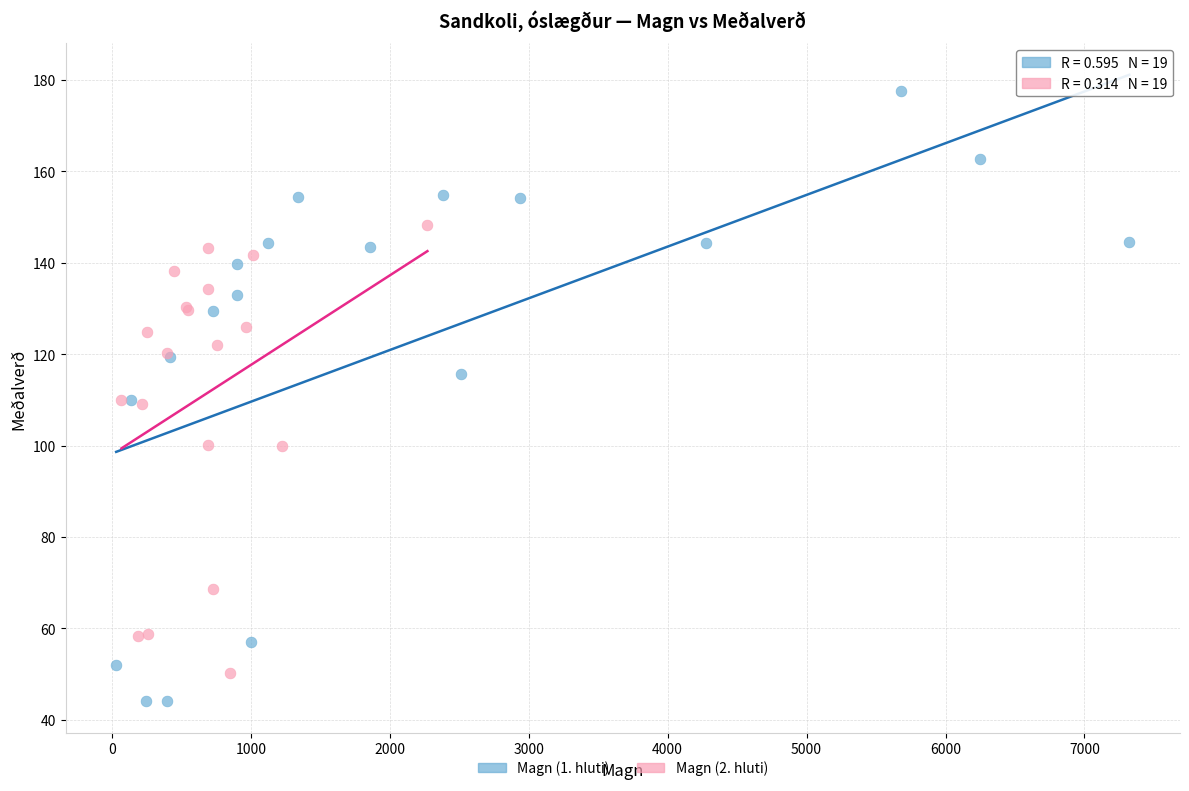

Which series reaches the minimum Y coordinate?

Magn (1. hluti)